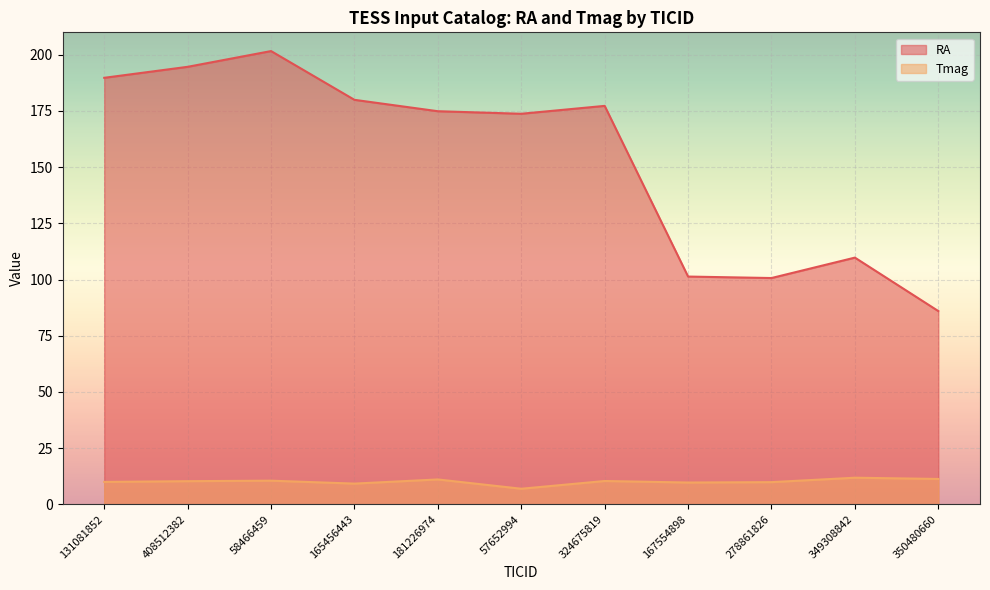

At which label does Tmag reach its minimum?

57652994